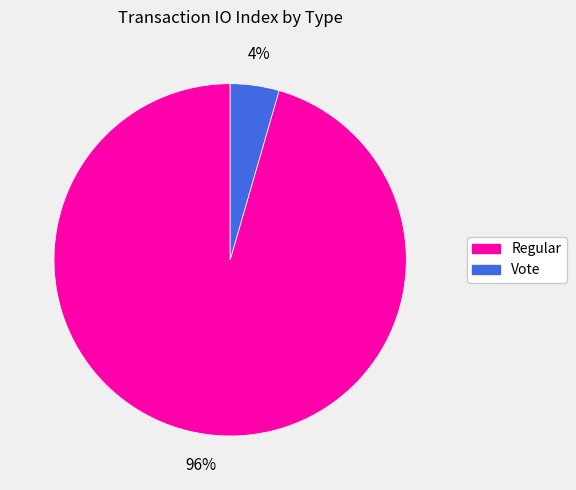

Does any single category account for the majority?

Yes